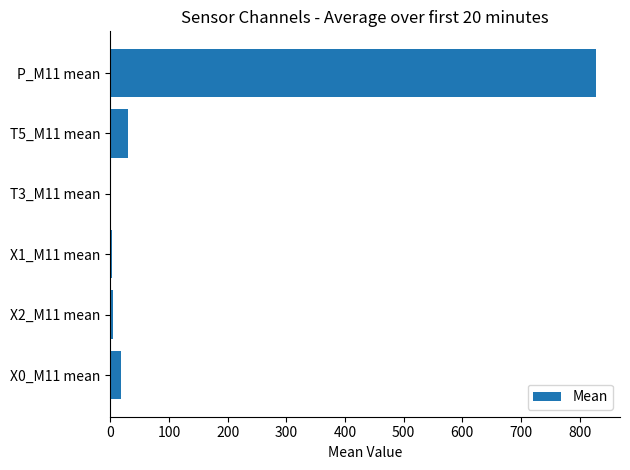

Which category has the highest value across all series?

P_M11 mean